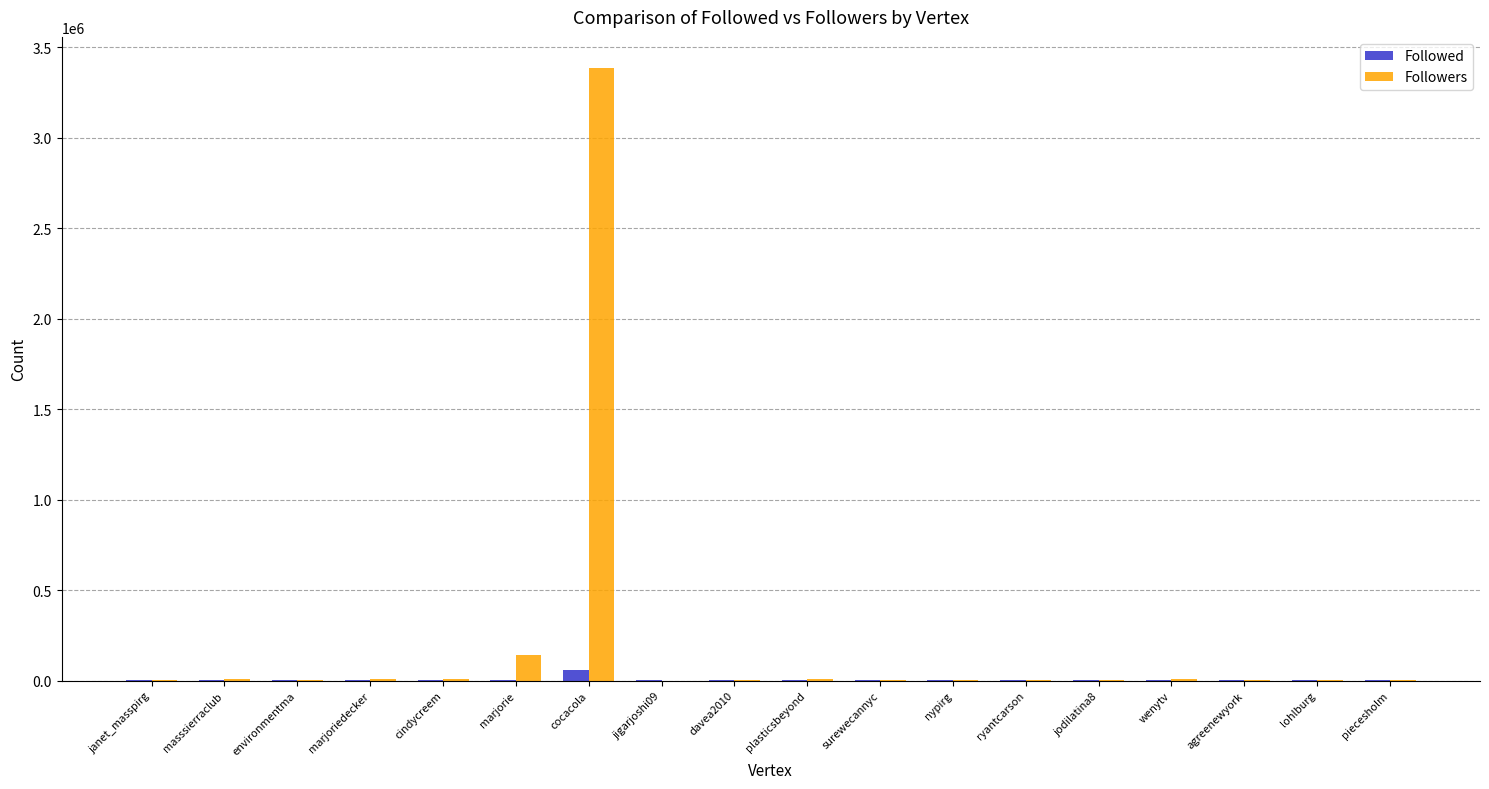

What is the greatest value displayed?

3387958